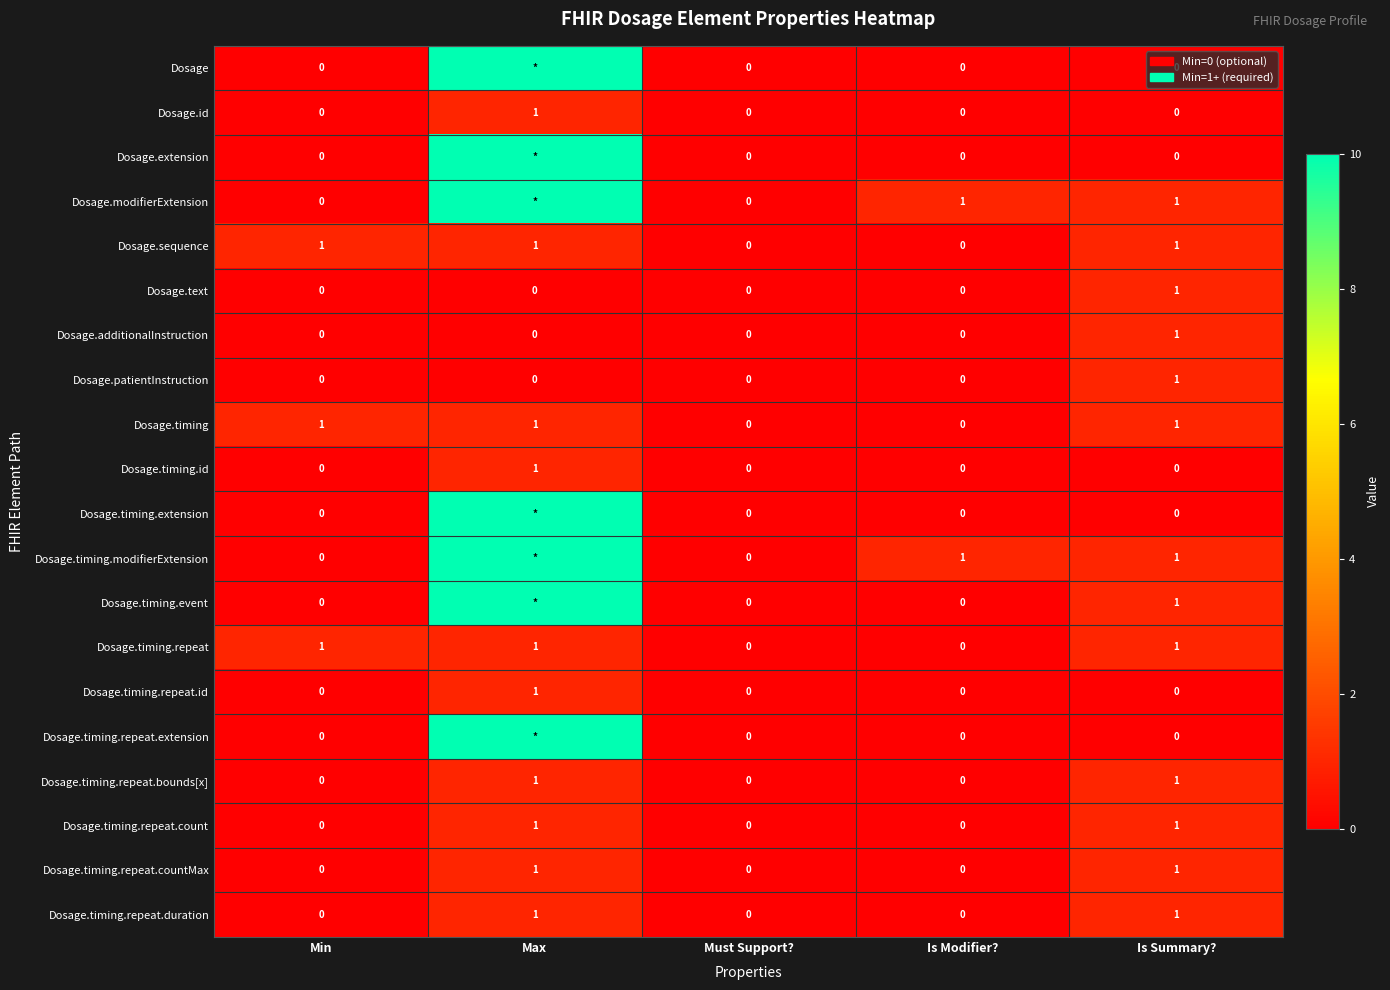

The value of Dosage.timing at Min is 1. True or false?

True